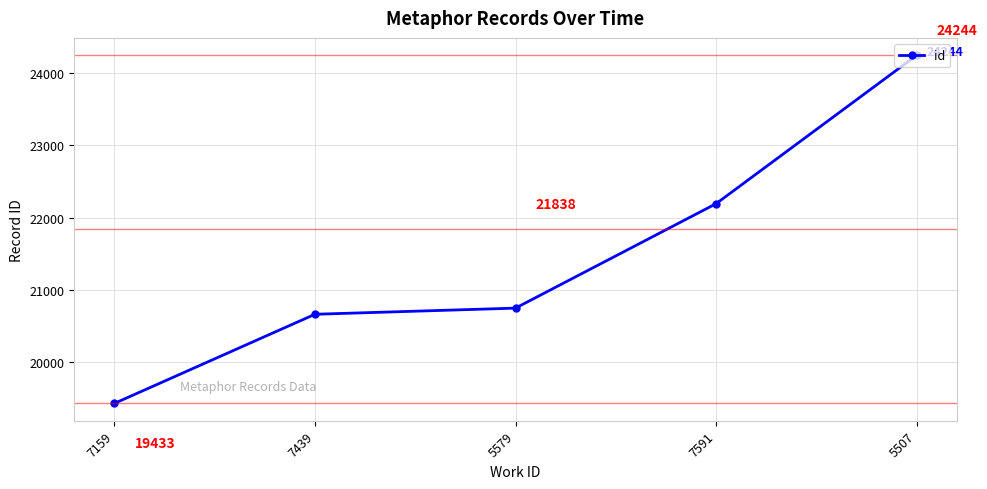

The chart shows a value of 20750 at 5579. True or false?

True